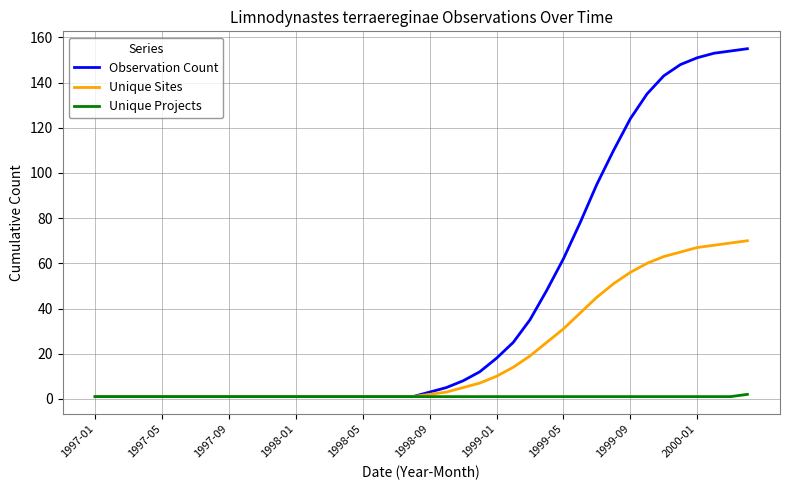

Which series has the largest total across all categories?

Observation Count